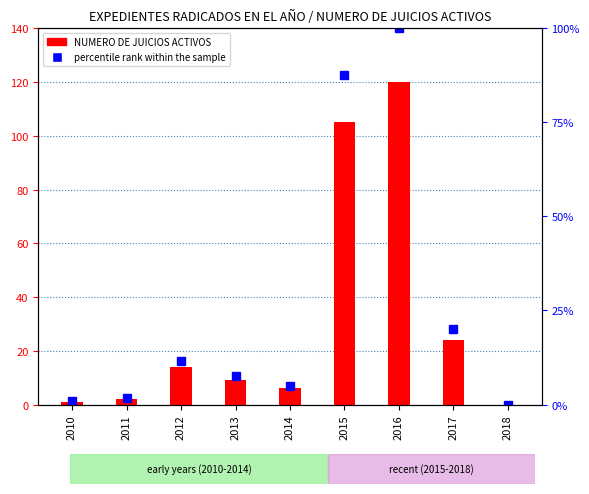

At how many categories does at least one series exceed 10?

4